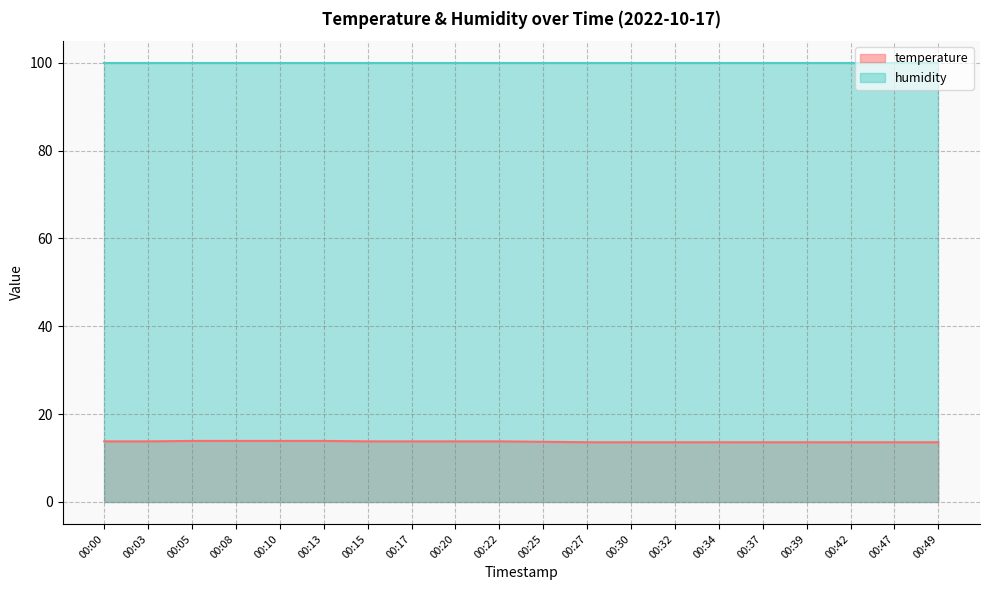

What value does the data have at 00:17?

13.8